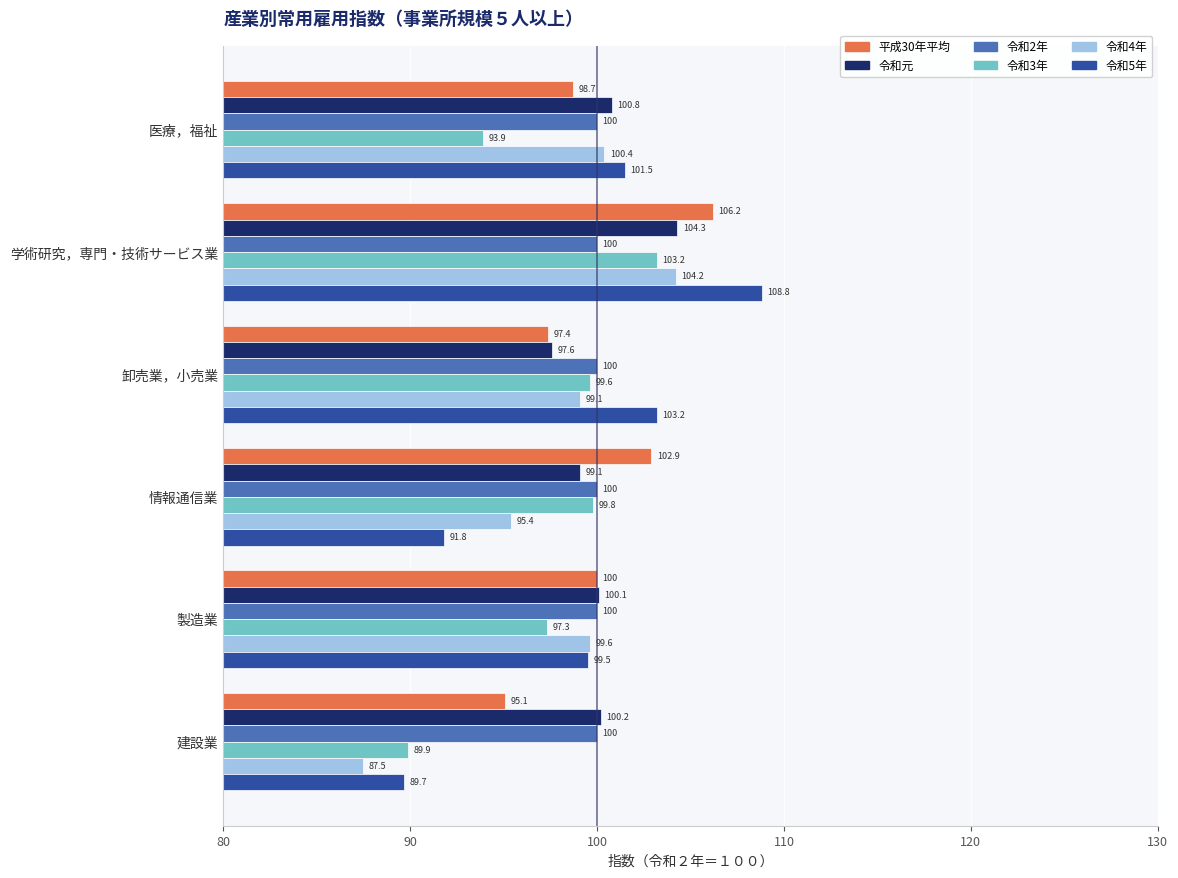

At which category is the sum across all series the highest?

学術研究，専門・技術サービス業